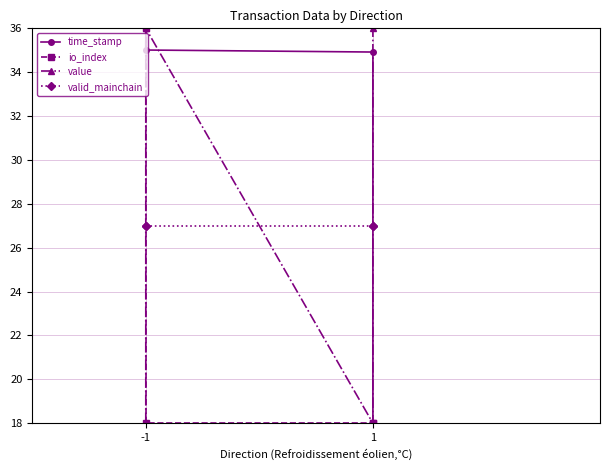

Rank the series at -1 from highest to lowest value.

time_stamp, io_index, valid_mainchain, value